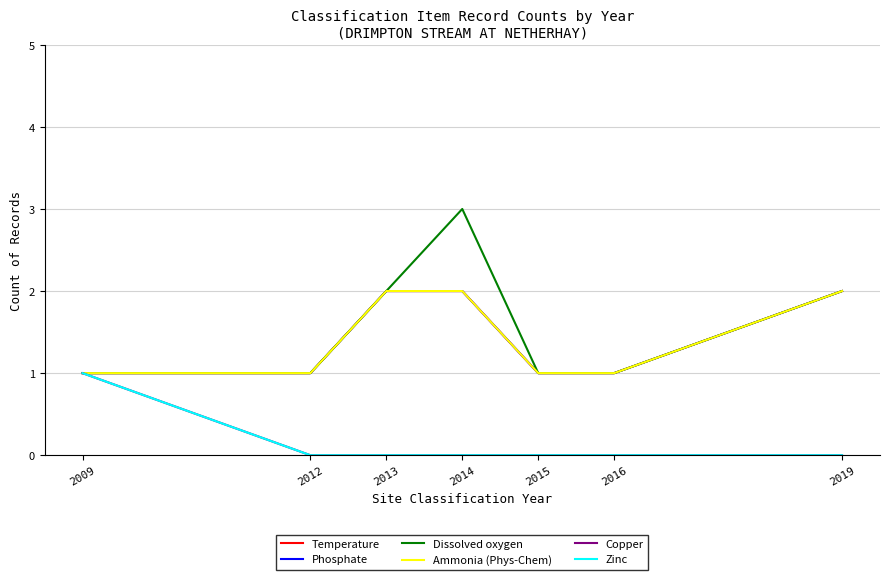

Is this an area chart (filled region under the line)?

No